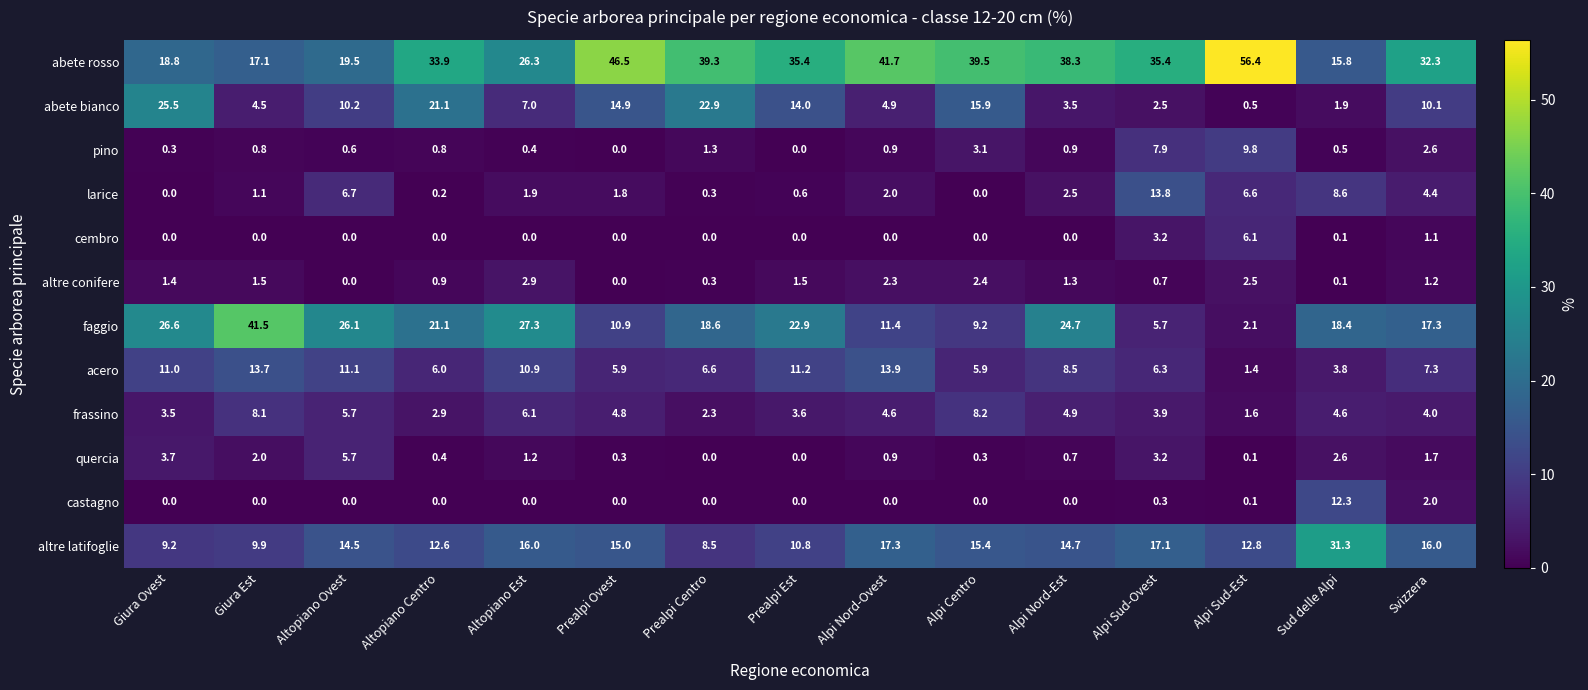

How many data points does each series have?

15